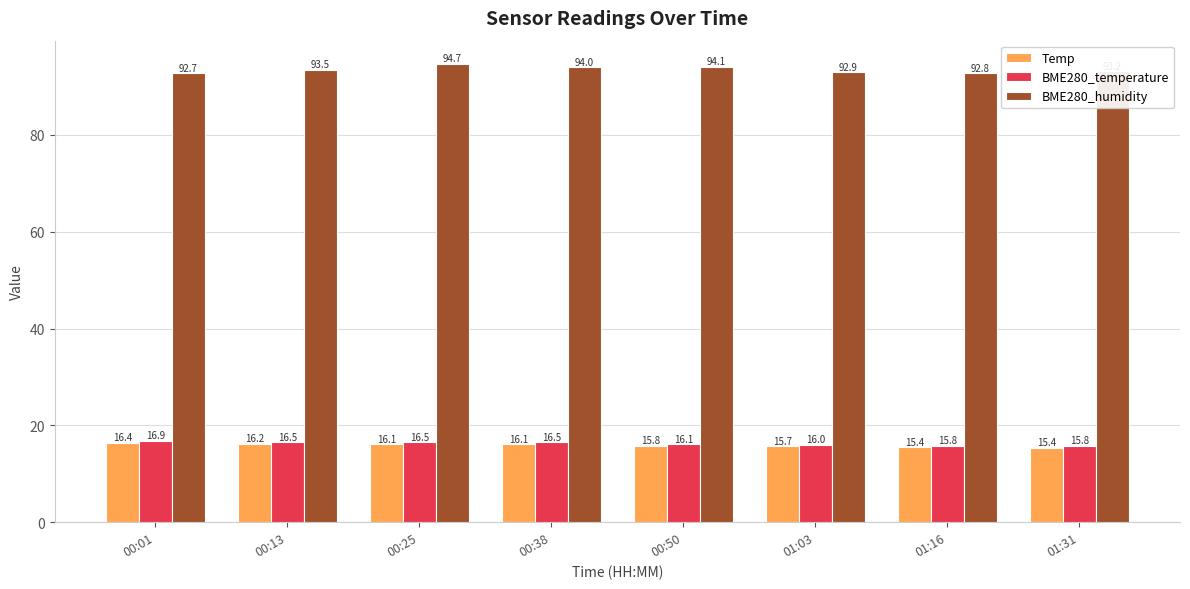

What value does the BME280_temperature series have at 00:50?

16.1